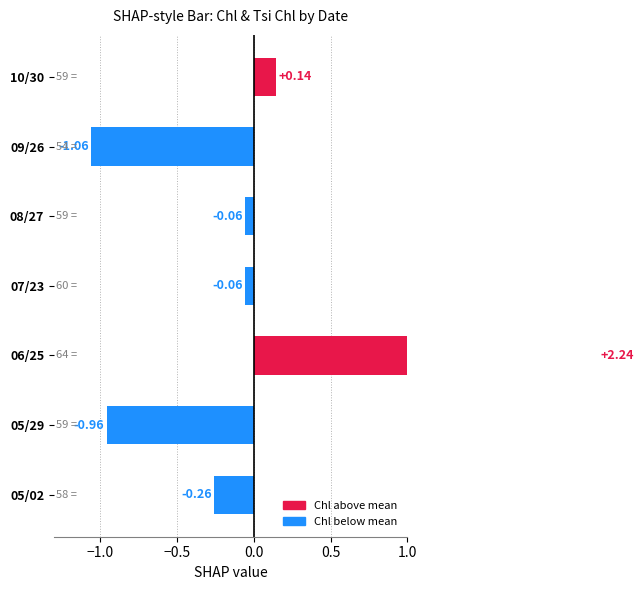

Is it true that the value at 10/30 is 0.3?

False